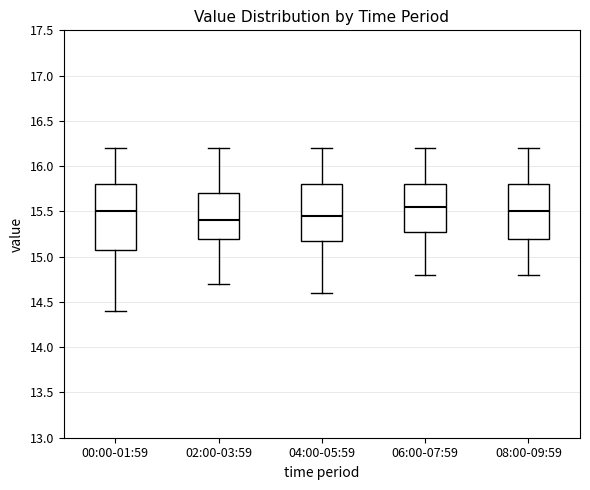

Reading left to right, transcribe this box plot: for each box, give where its median line is, the range the box spans, and where its two whiskers end, as read against the y-axis. The values are not printed on the chart, so give them approximately, as read against the axis.

00:00-01:59: median 15.50, box 15.10 to 15.80, whiskers 14.40 to 16.20
02:00-03:59: median 15.40, box 15.20 to 15.70, whiskers 14.70 to 16.20
04:00-05:59: median 15.45, box 15.20 to 15.80, whiskers 14.60 to 16.20
06:00-07:59: median 15.55, box 15.30 to 15.80, whiskers 14.80 to 16.20
08:00-09:59: median 15.50, box 15.20 to 15.80, whiskers 14.80 to 16.20